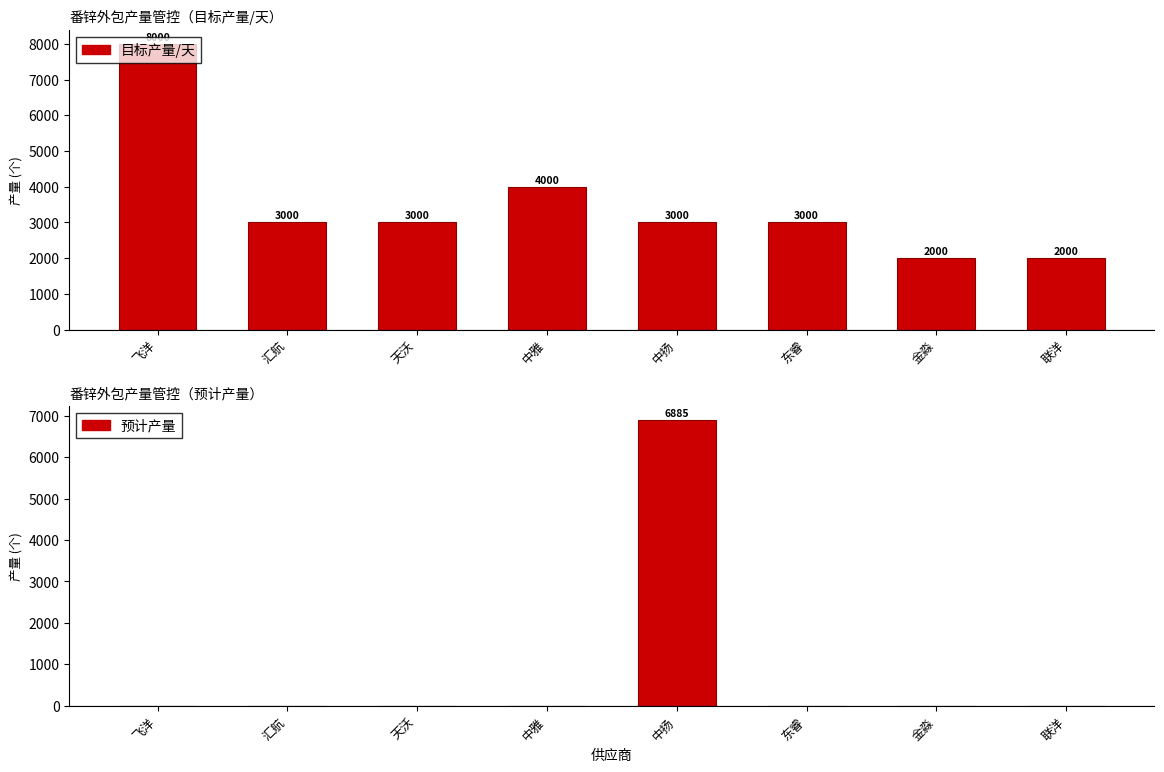

The 预计产量 series shows -4019 at 汇航. True or false?

False